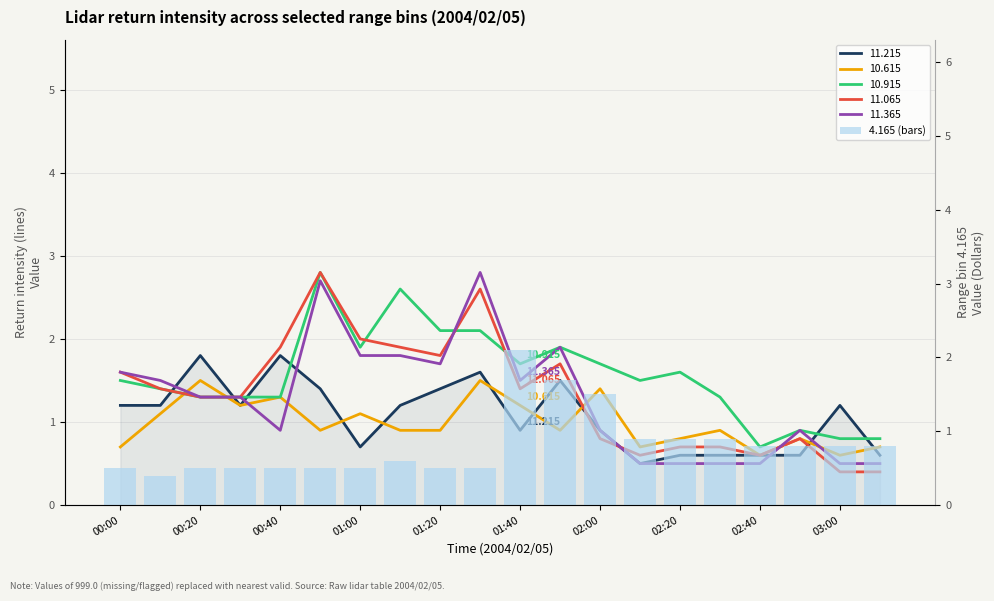

What is the spread (max minus min) of values at 00:40?

1.4